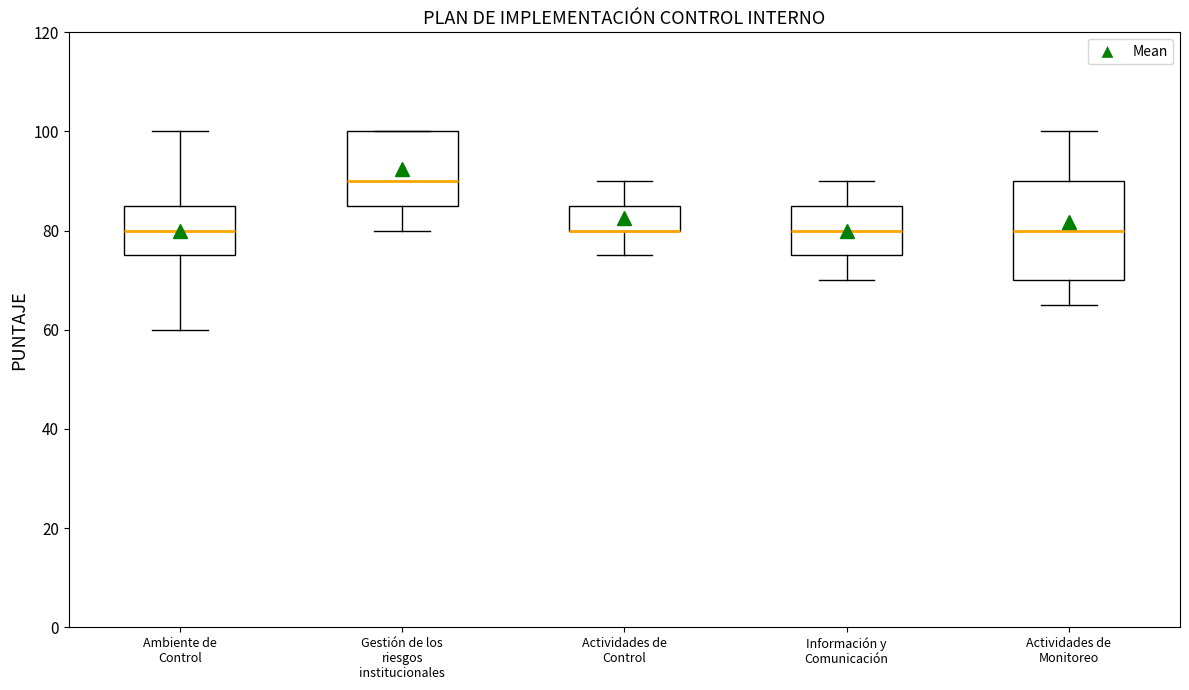

Reading left to right, transcribe this box plot: for each box, give where its median line is, the range the box spans, and where its two whiskers end, as read against the y-axis. The values are not printed on the chart, so give them approximately, as read against the axis.

Ambiente de Control: median 80, box 76 to 86, whiskers 60 to 100
Gestión de los riesgos institucionales: median 90, box 86 to 100, whiskers 80 to 100
Actividades de Control: median 80 (drawn on the box's lower edge), box 80 to 86, whiskers 76 to 90
Información y Comunicación: median 80, box 76 to 86, whiskers 70 to 90
Actividades de Monitoreo: median 80, box 70 to 90, whiskers 66 to 100